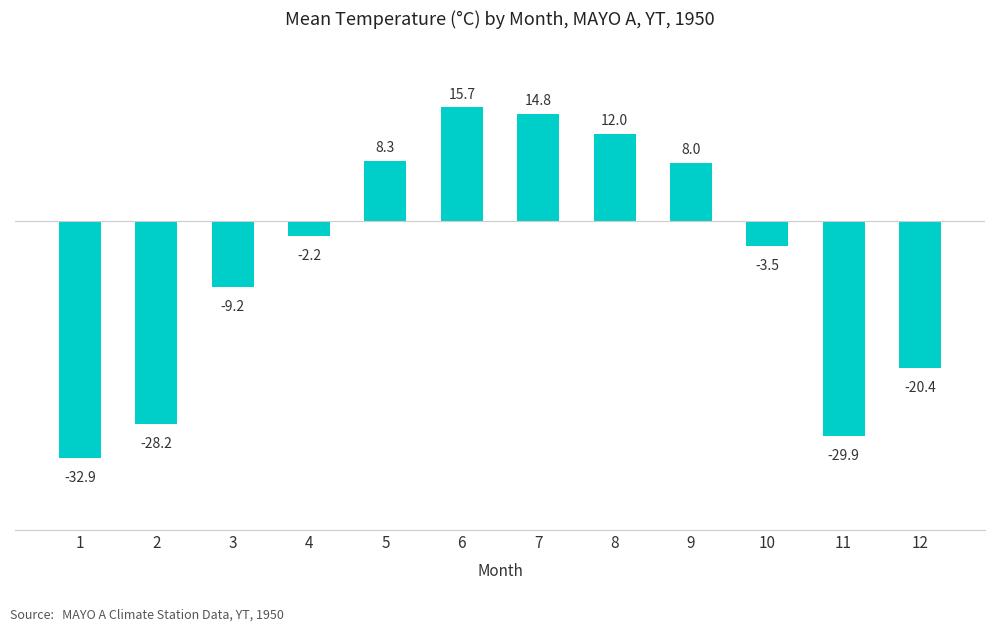

Reading right to left, extract all data points from this chart.

-20.4	-29.9	-3.5	8.0	12.0	14.8	15.7	8.3	-2.2	-9.2	-28.2	-32.9